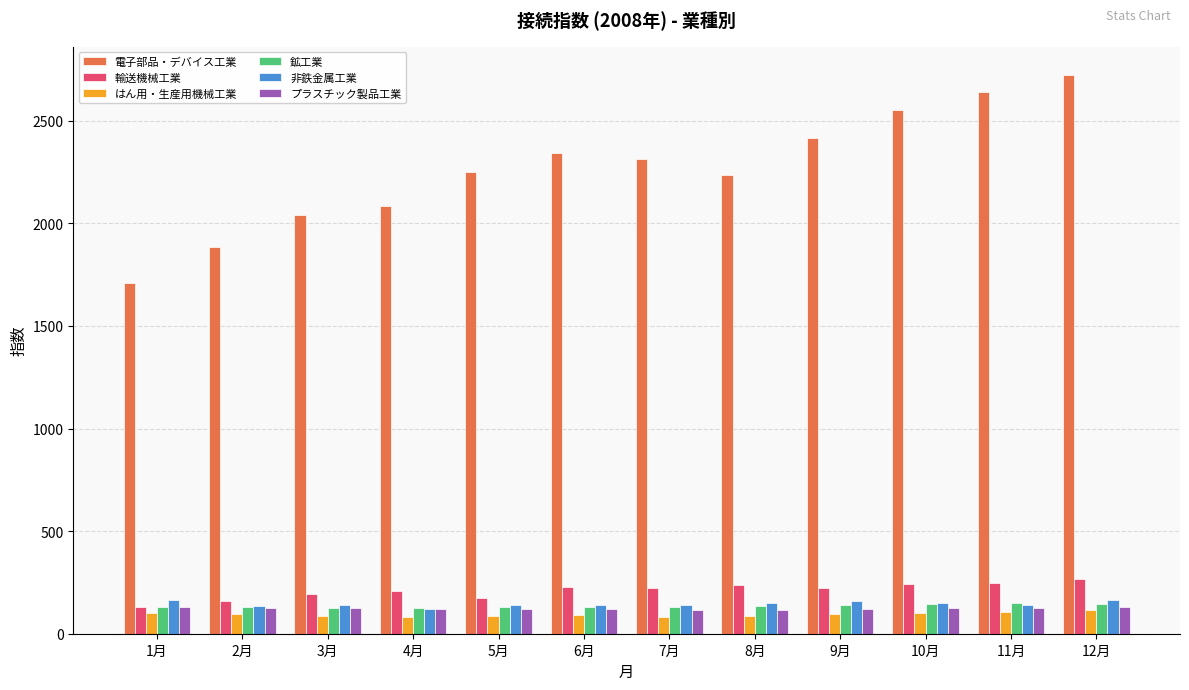

What is the approximate value of 鉱工業 at 3月?

126.2